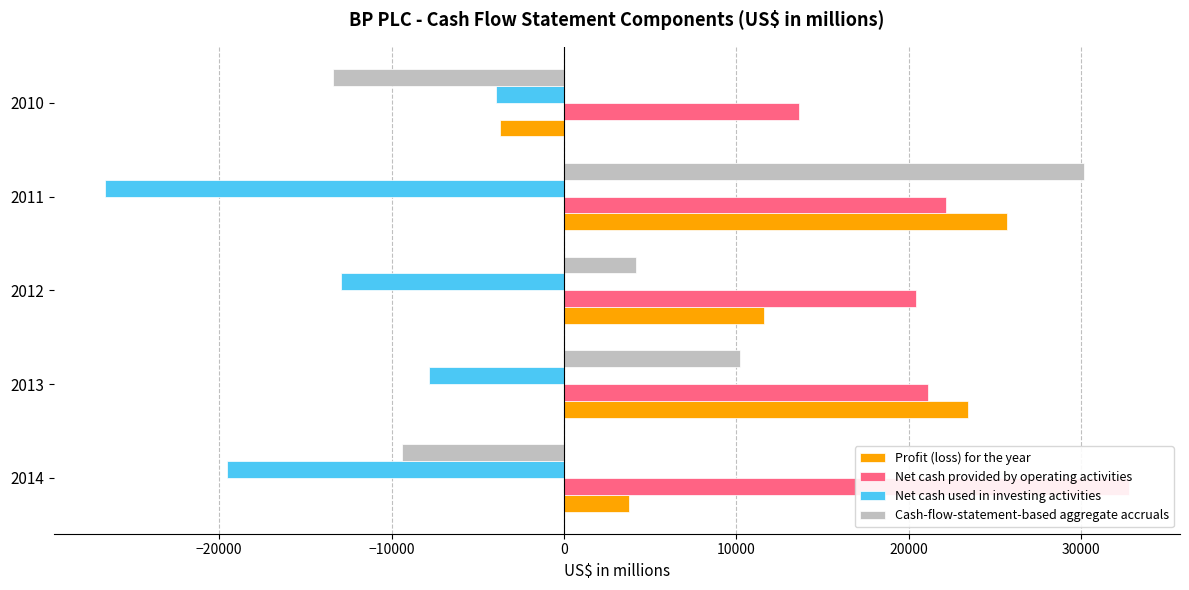

What is the value of the Cash-flow-statement-based aggregate accruals bar at the 2nd from the left?

10206